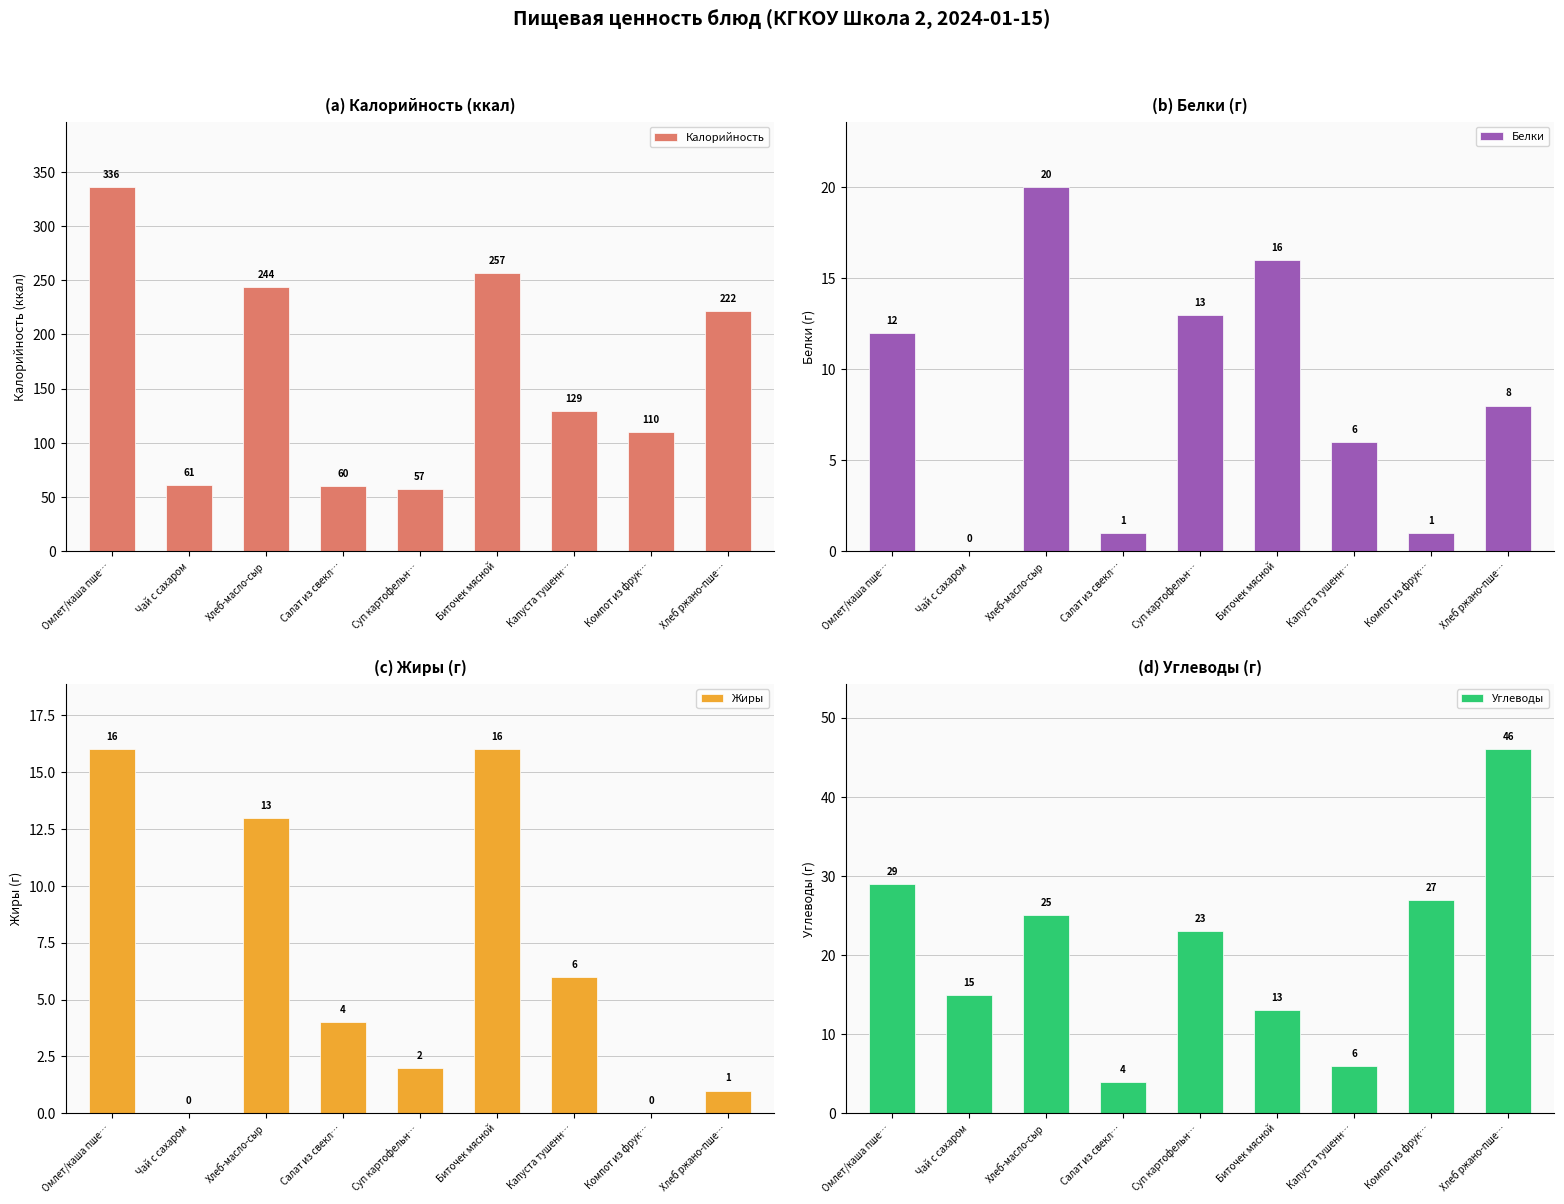

What is the label of the 6th bar from the right?

Салат из свекл…